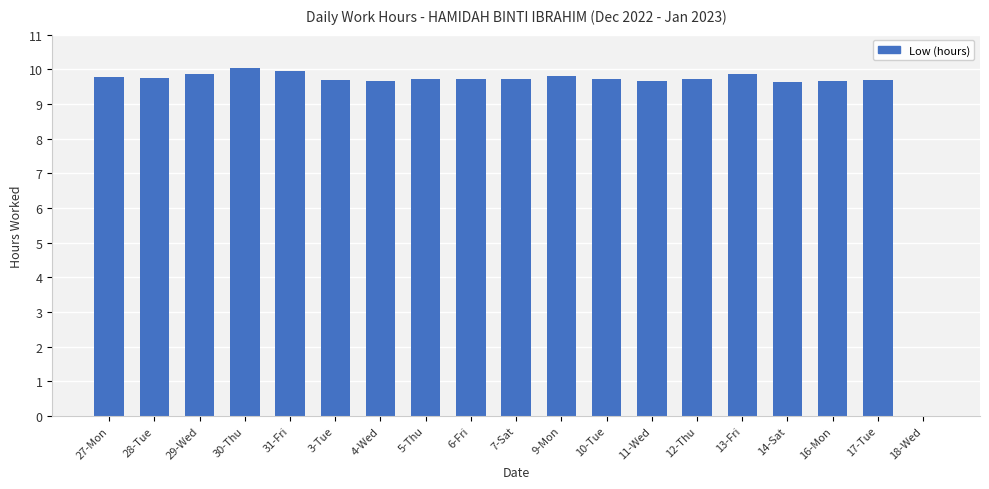

At which label does the data first exceed 9?

27-Mon